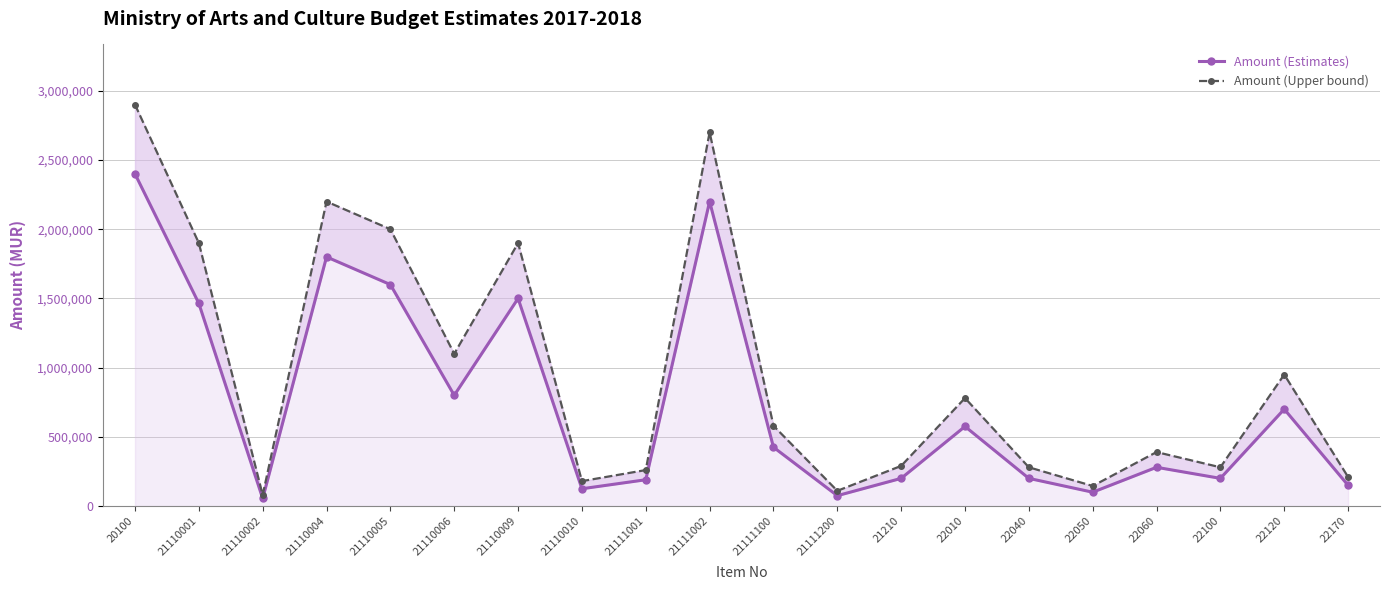

What is the total value across all series at 22100?

480000